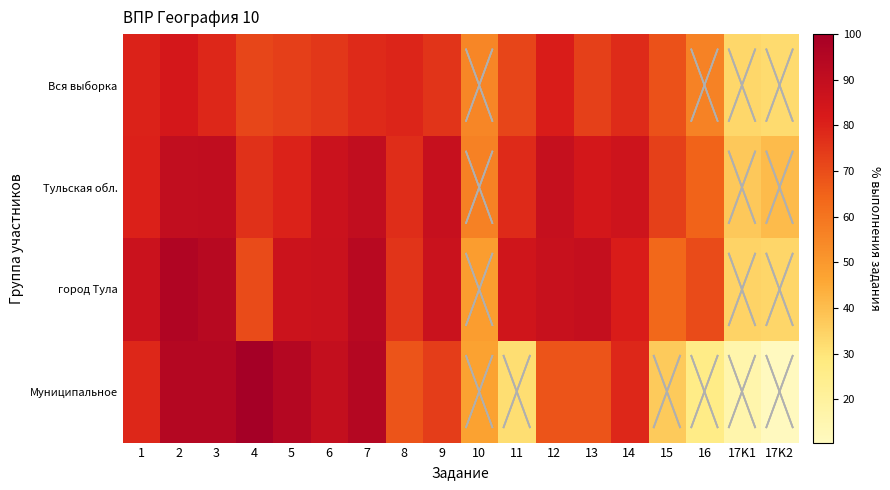

What is the smallest value displayed?

10.5